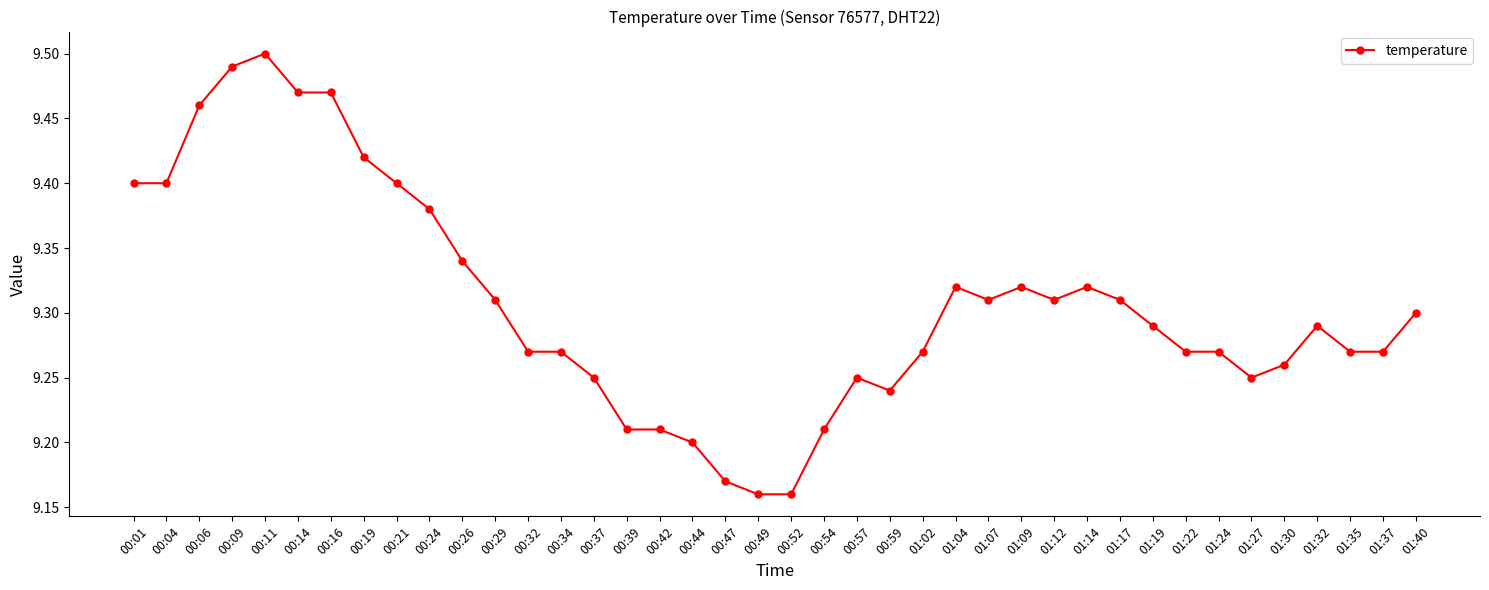

Which label corresponds to the largest value in the chart?

00:11